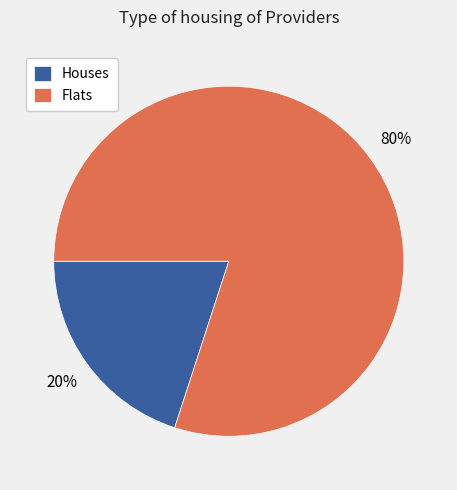

Count the number of slices in the pie.

2